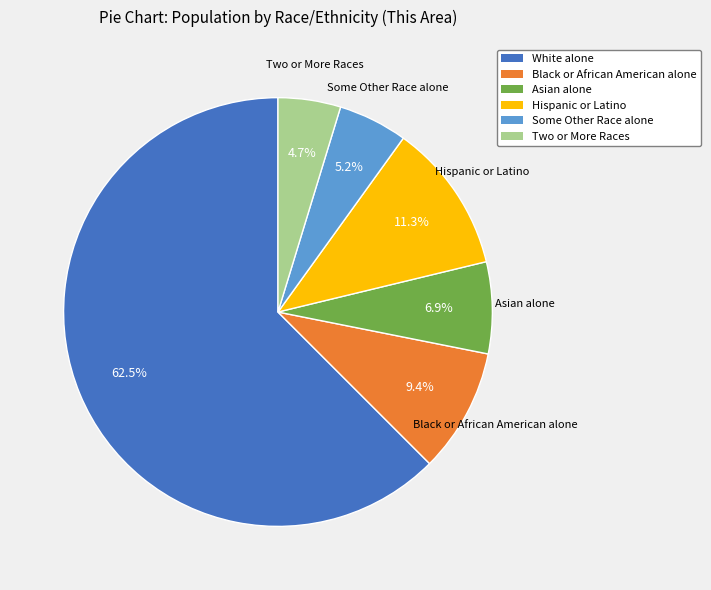

To the nearest percent, what percentage of the pie is Hispanic or Latino?

11%